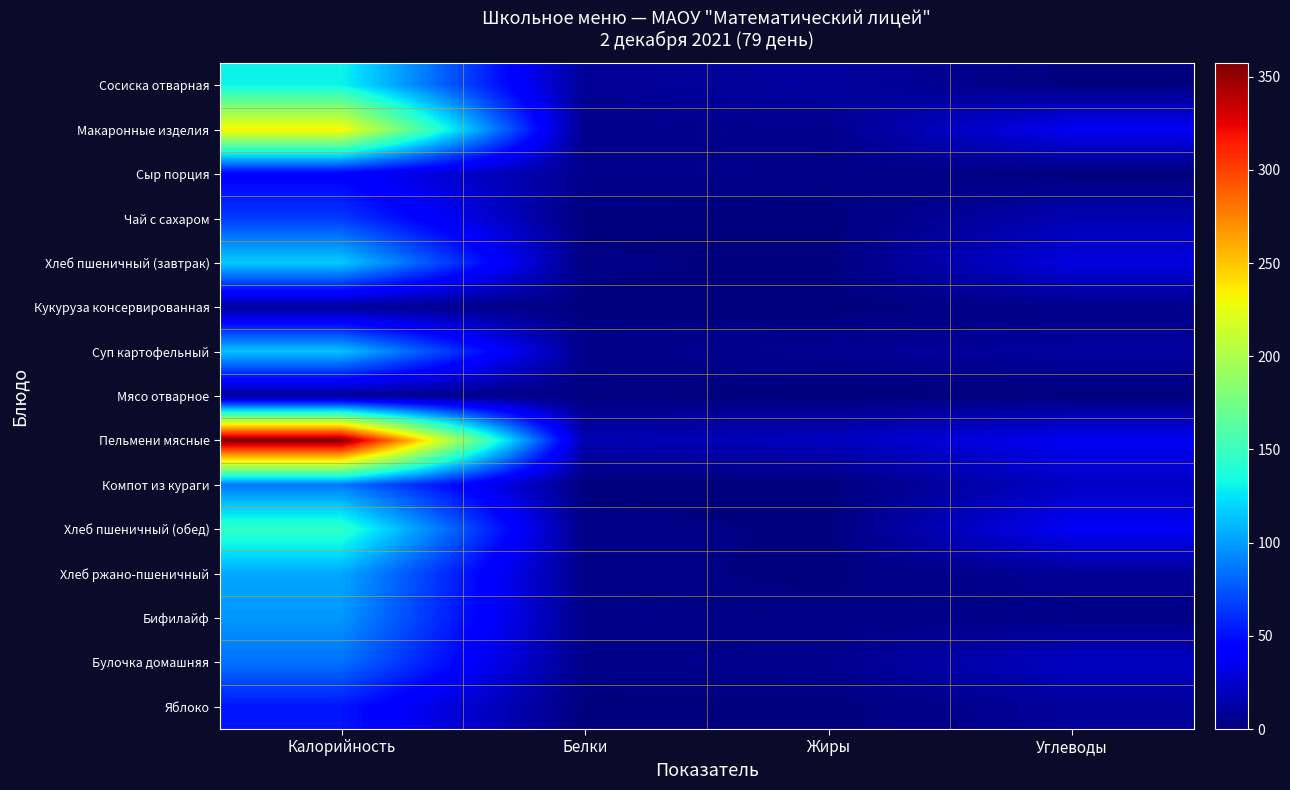

Rank the series by their maximum value, from highest to lowest.

Пельмени мясные, Макаронные изделия, Хлеб пшеничный (обед), Сосиска отварная, Хлеб пшеничный (завтрак), Суп картофельный, Хлеб ржано-пшеничный, Бифилайф, Компот из кураги, Булочка домашняя, Чай с сахаром, Яблоко, Сыр порция, Кукуруза консервированная, Мясо отварное